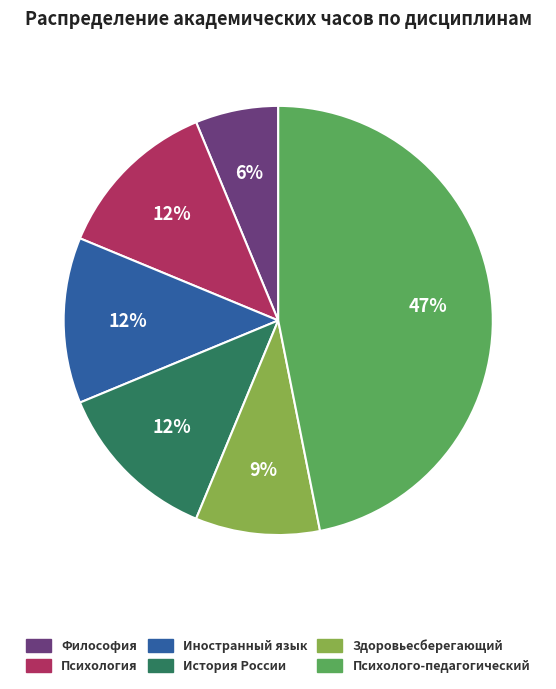

What is the ratio of the value at Психология to the value at Иностранный язык?

1.0